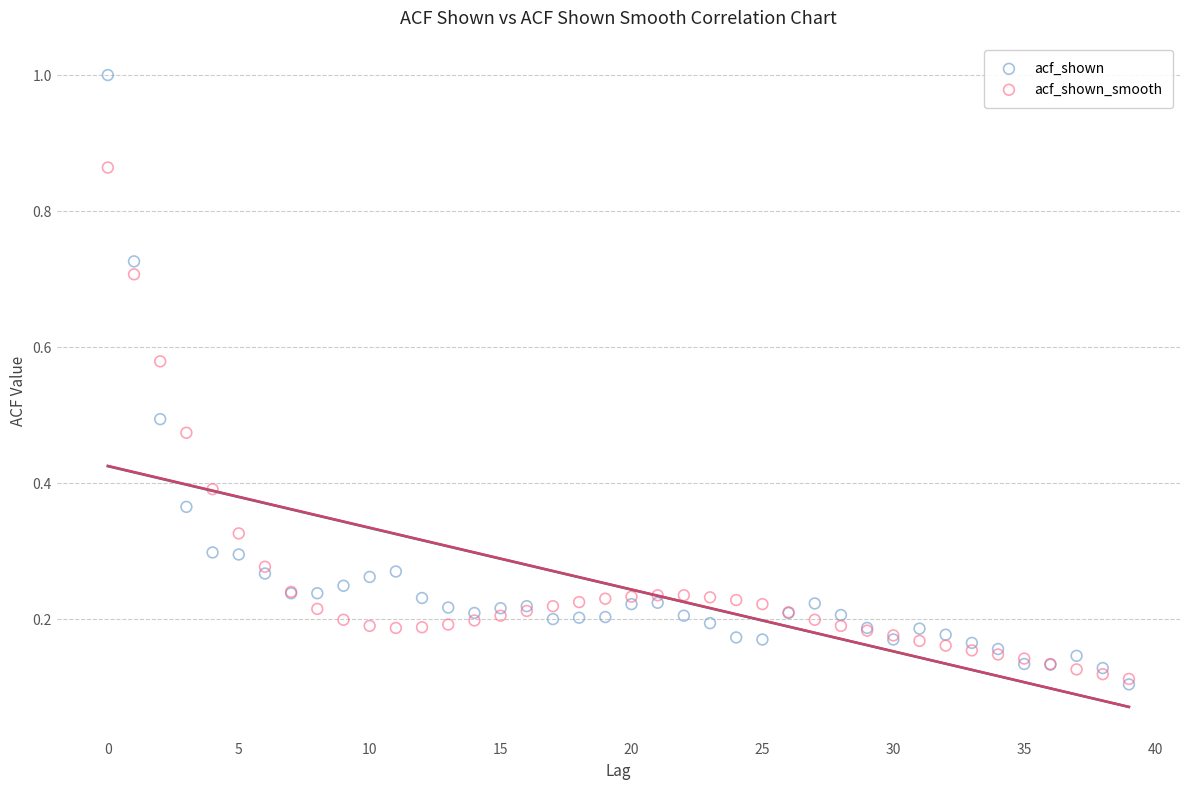

What are all the series names shown in the legend?

acf_shown, acf_shown_smooth